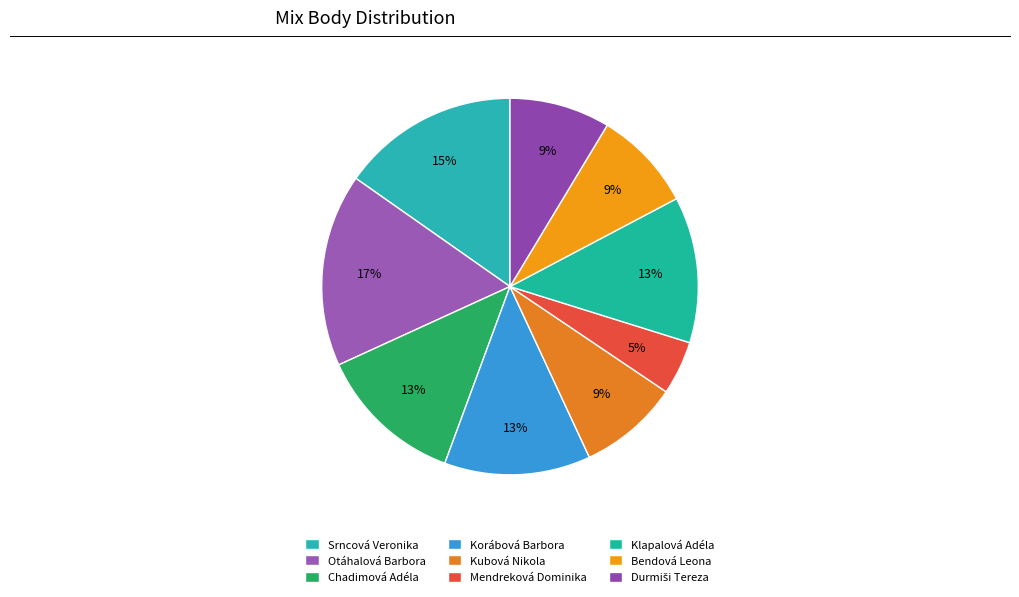

Count the number of slices in the pie.

9